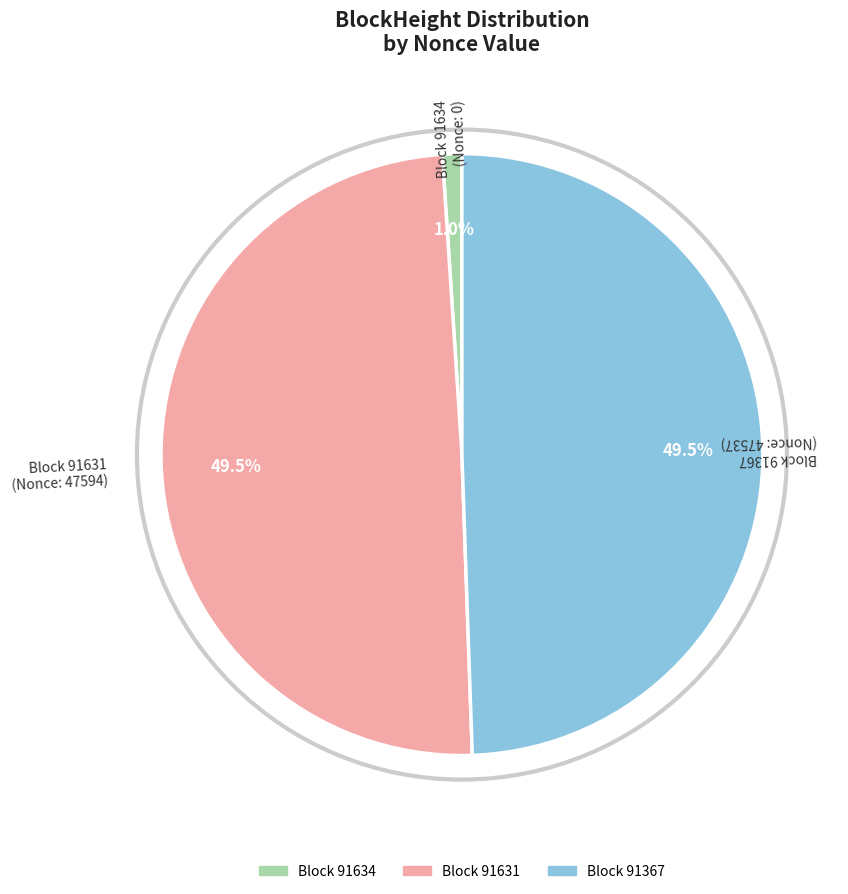

Is there a majority slice in this chart?

No